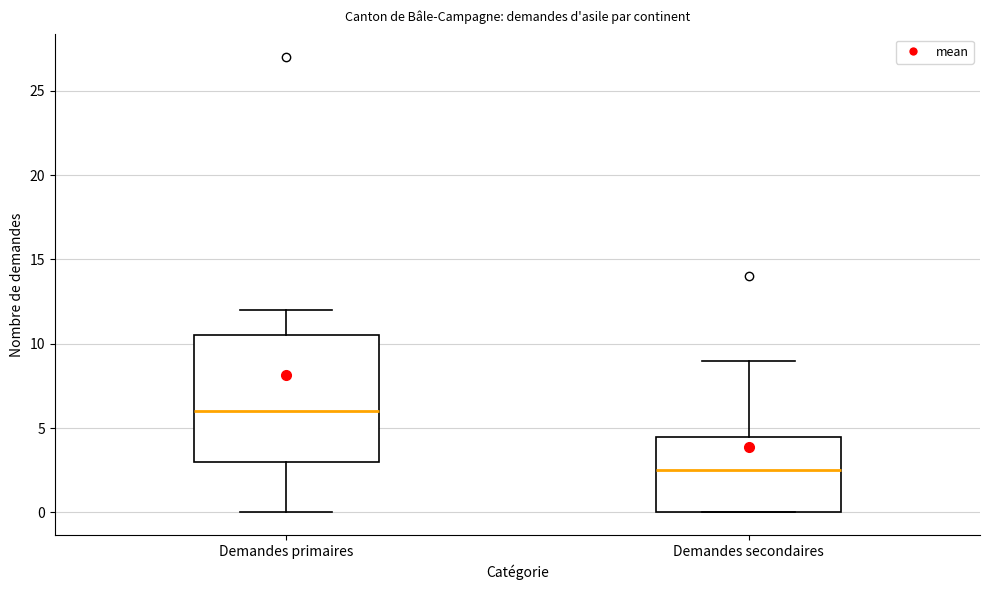

Reading left to right, read every box against the y-axis: the position of its median line, the range the box covers, and the ends of its whiskers. The values are not printed on the chart, so give them approximately, as read against the axis.

Demandes primaires: median 6.0, box 3.0 to 10.5, whiskers 0.0 to 12.0
Demandes secondaires: median 2.5, box 0.0 to 4.5, whiskers 0.0 to 9.0